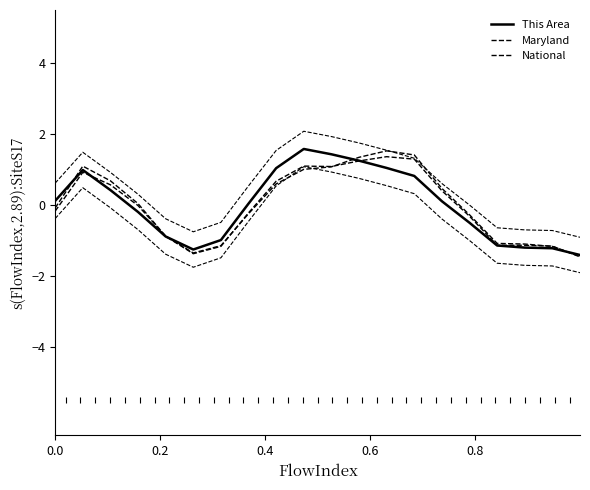

In Maryland, how many points are lower than both neighbors (excluding endpoints)?

1